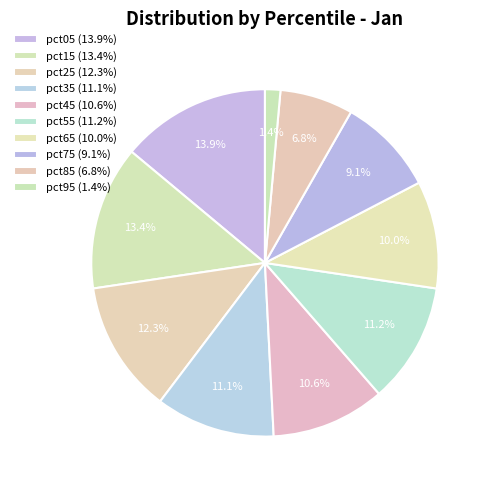

Is it true that pct75 is 9% of the pie?

True